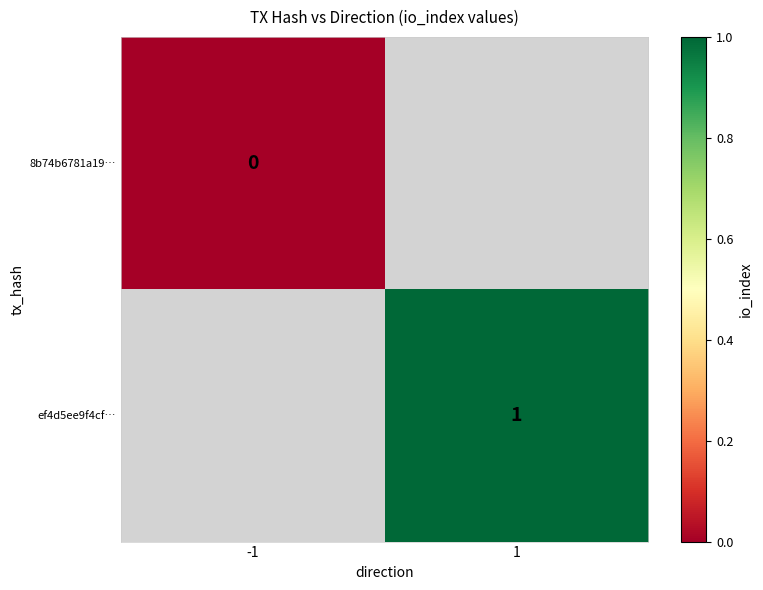

Is the value of ef4d5ee9f4cf… at 1 greater than the value of 8b74b6781a19… at -1?

Yes